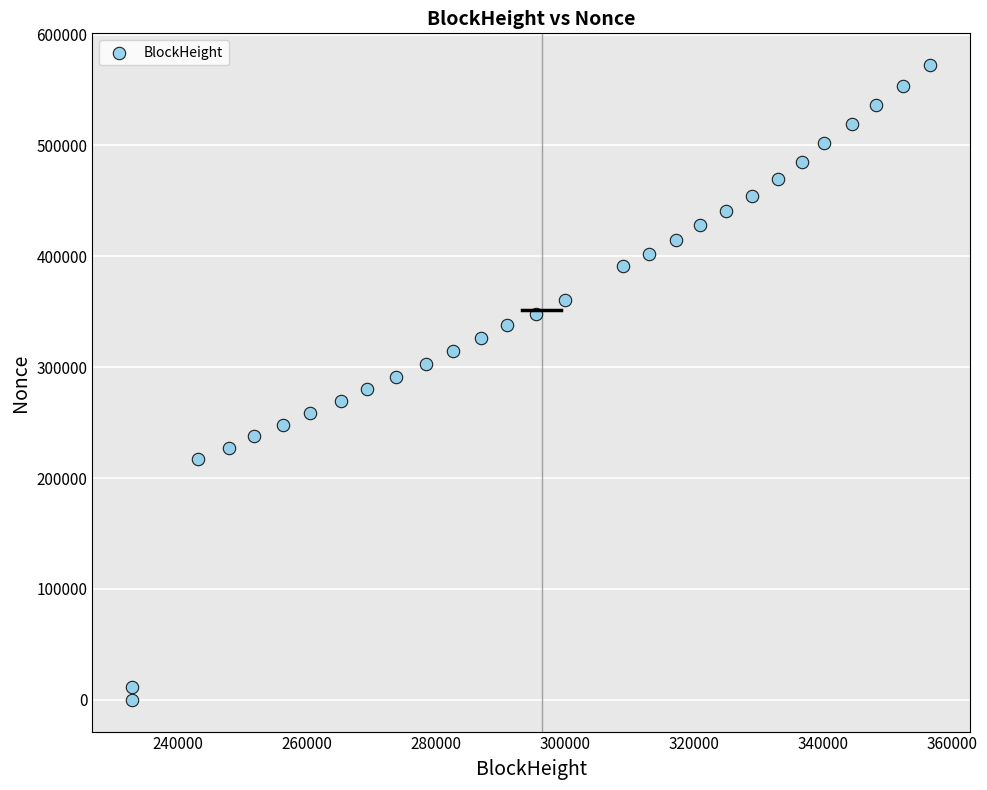

What is the range of X values (max minus min)?

123652